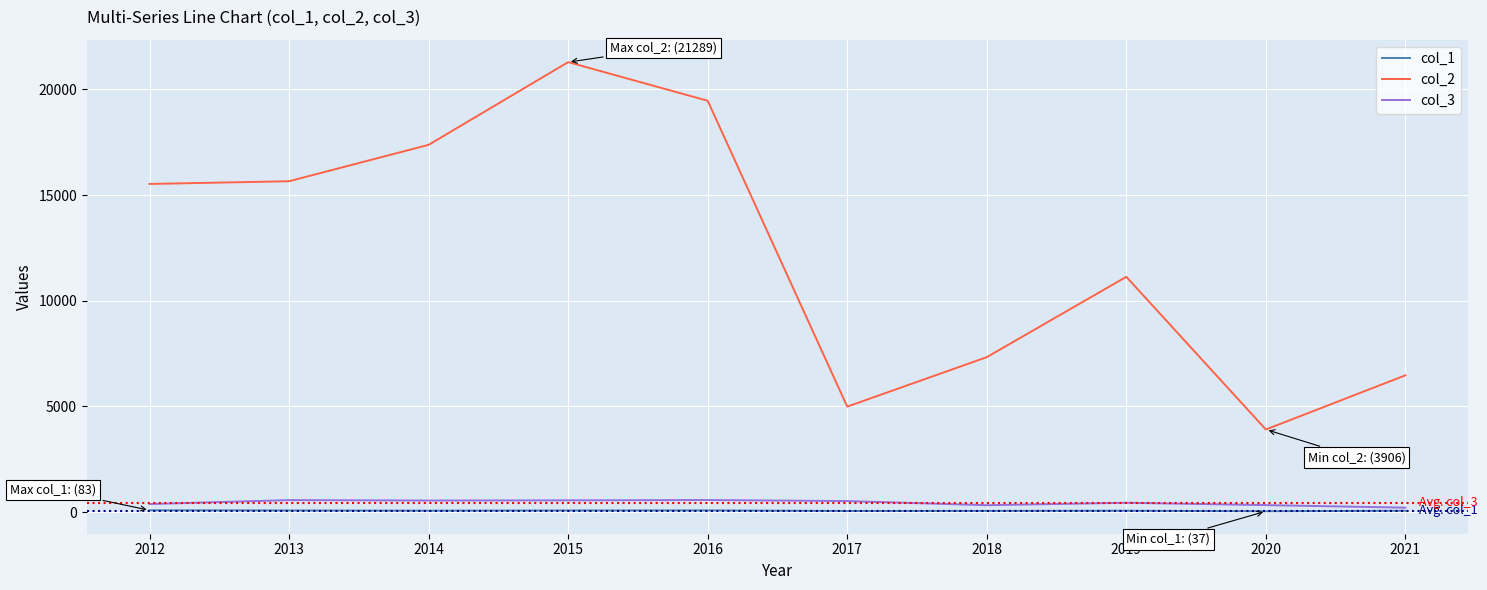

True or false: col_3 and col_2 cross at least once.

False